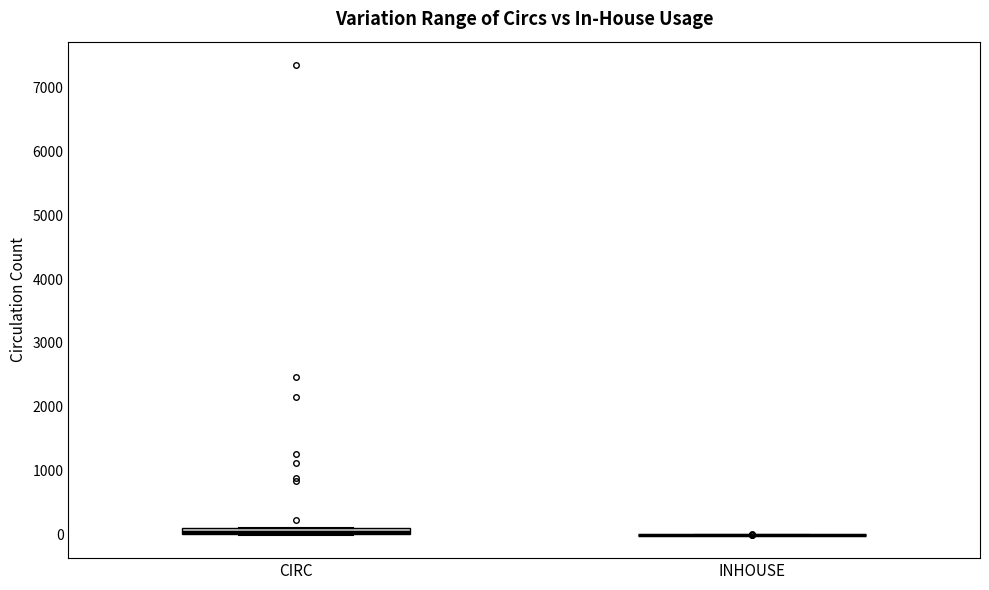

Where is the upper edge of the box for CIRC on the y-axis? The values are not printed on the chart, so give them approximately, as read against the axis.

100